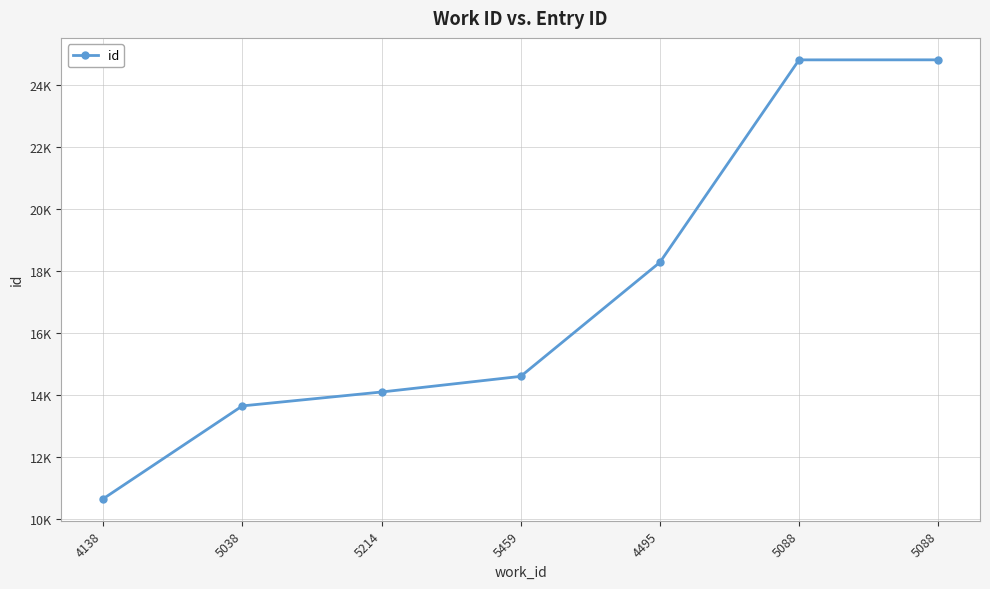

Rank the categories by value from highest to lowest.

5088, 5088, 4495, 5459, 5214, 5038, 4138